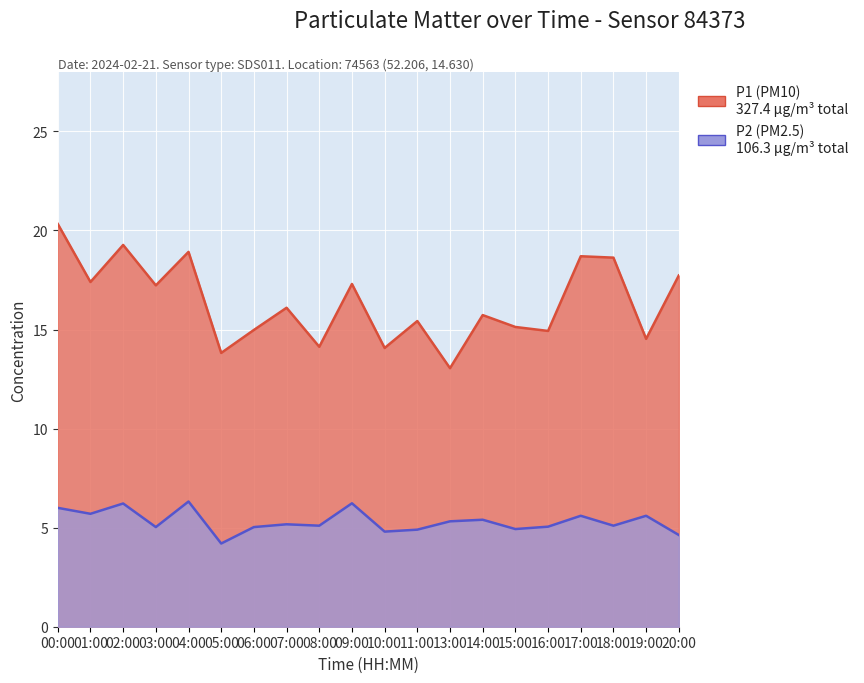

At which category is the sum across all series the highest?

00:00